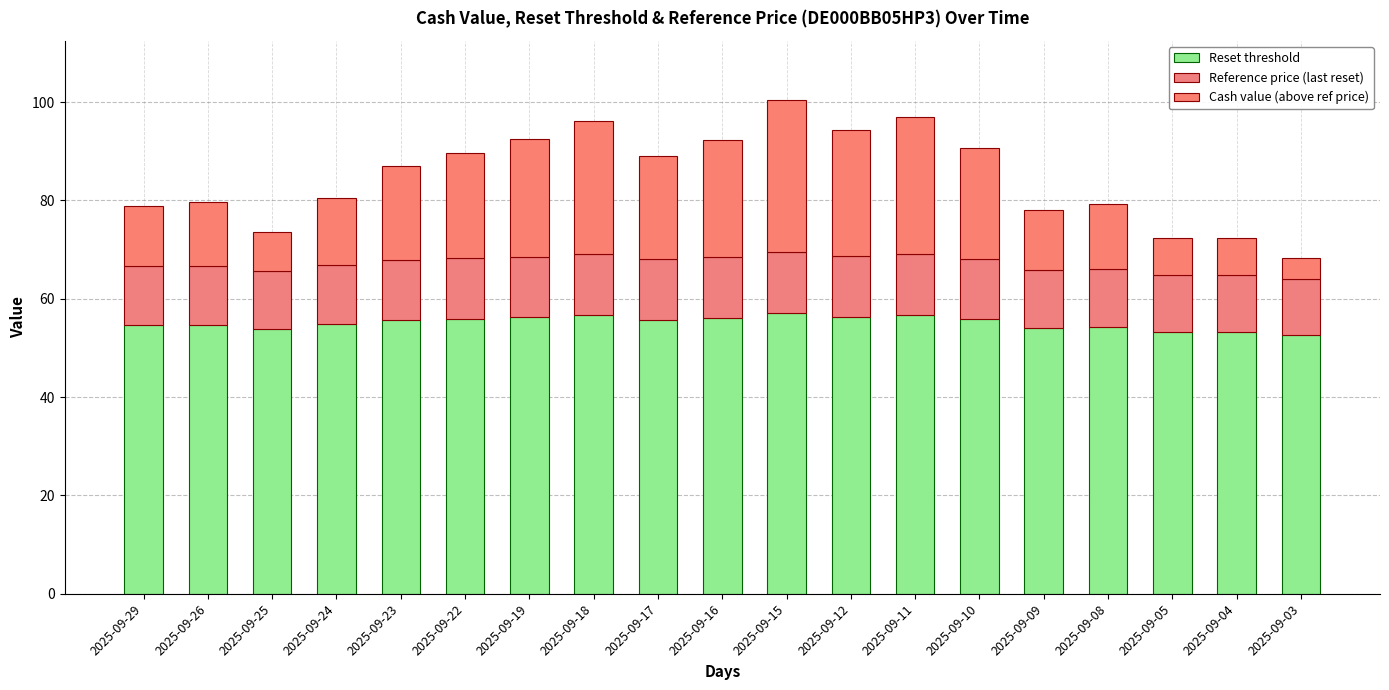

Are the bars horizontal?

No